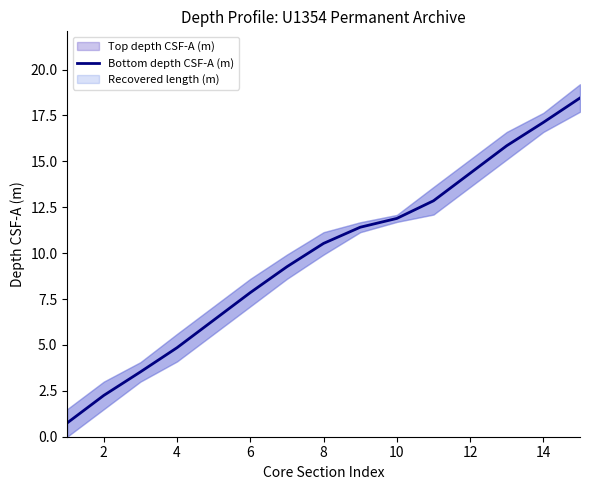

What is the minimum value for Bottom depth CSF-A (m)?

0.8